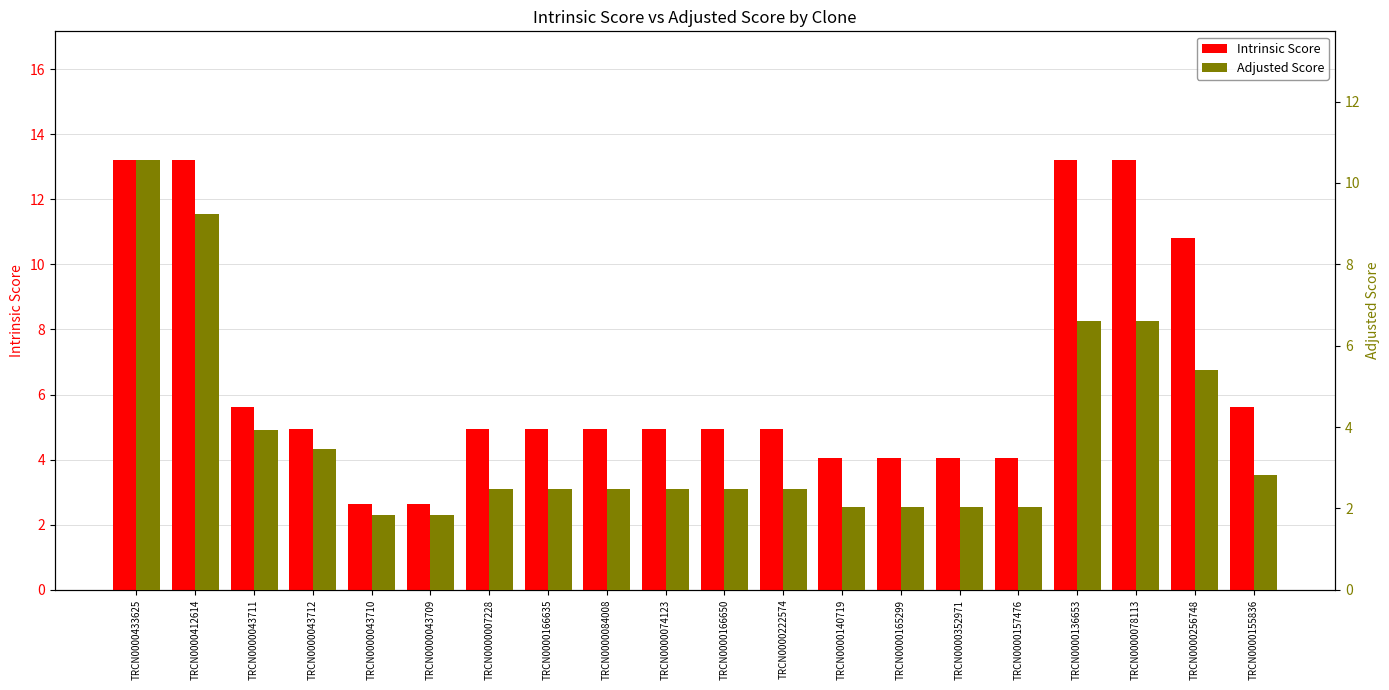

At which label does Adjusted Score first exceed 2?

TRCN0000433625